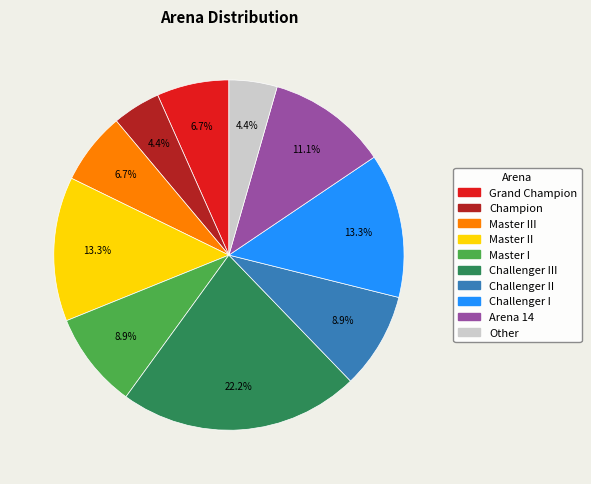

Is there a majority slice in this chart?

No